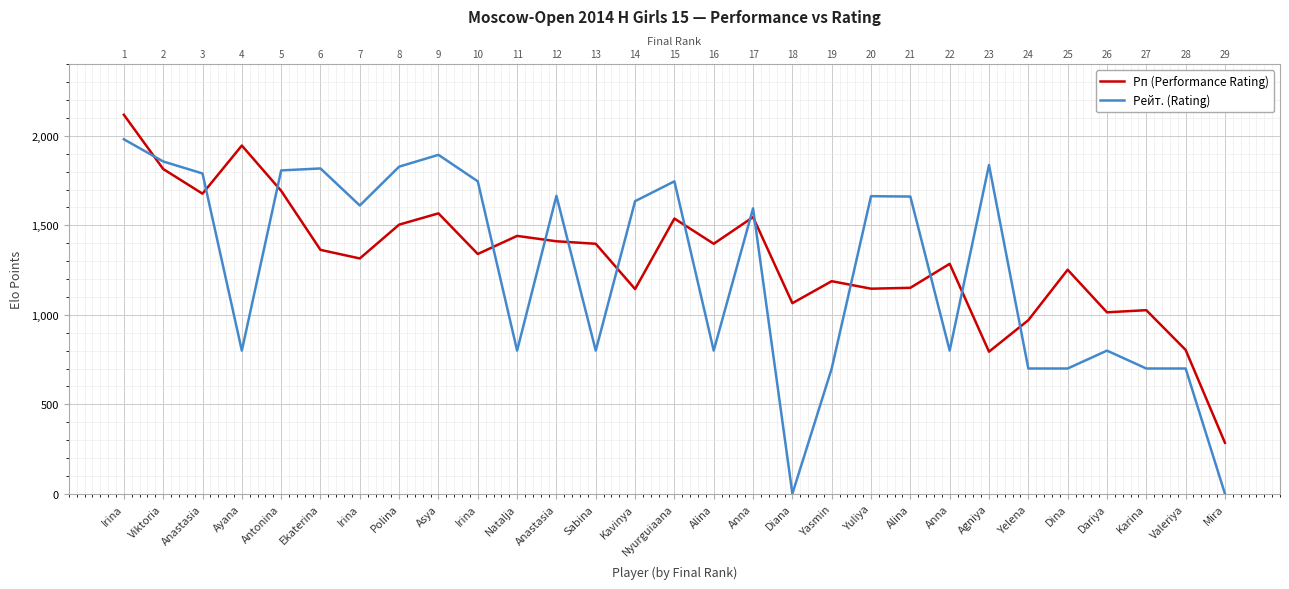

Is it true that Рейт. (Rating) equals 2478 at Asya?

False